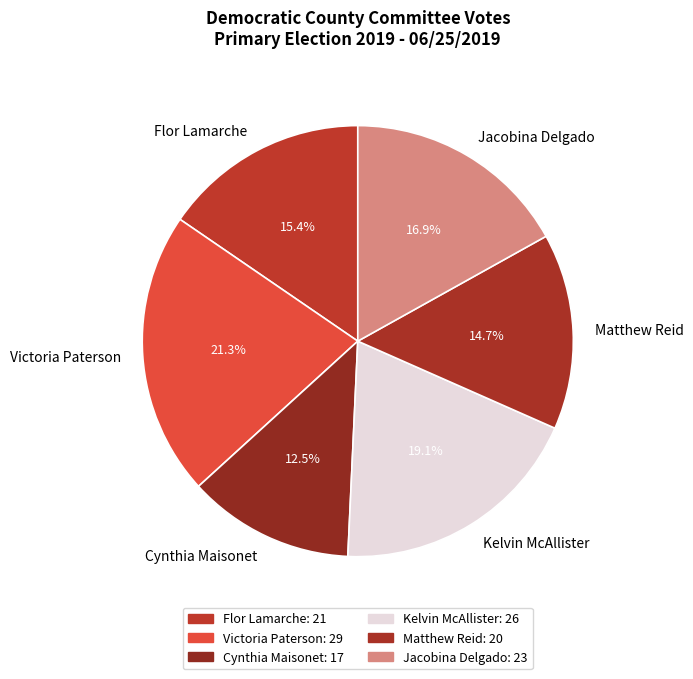

Which has a higher value, Flor Lamarche or Kelvin McAllister?

Kelvin McAllister